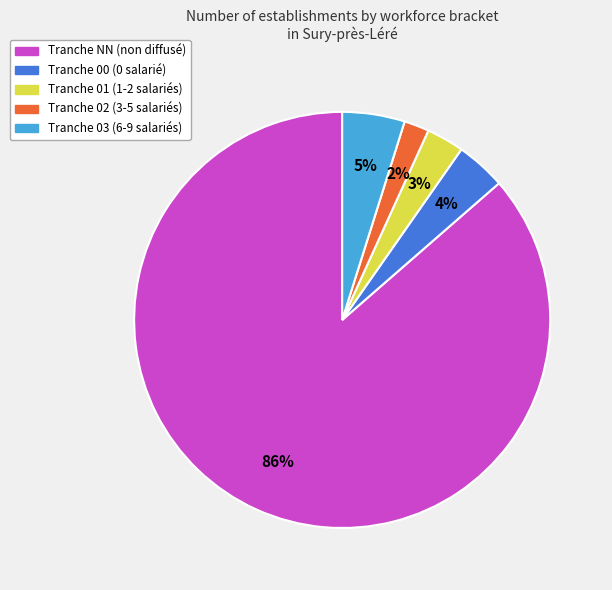

To the nearest percent, what is the difference between the largest and smallest slice percentages?

84%